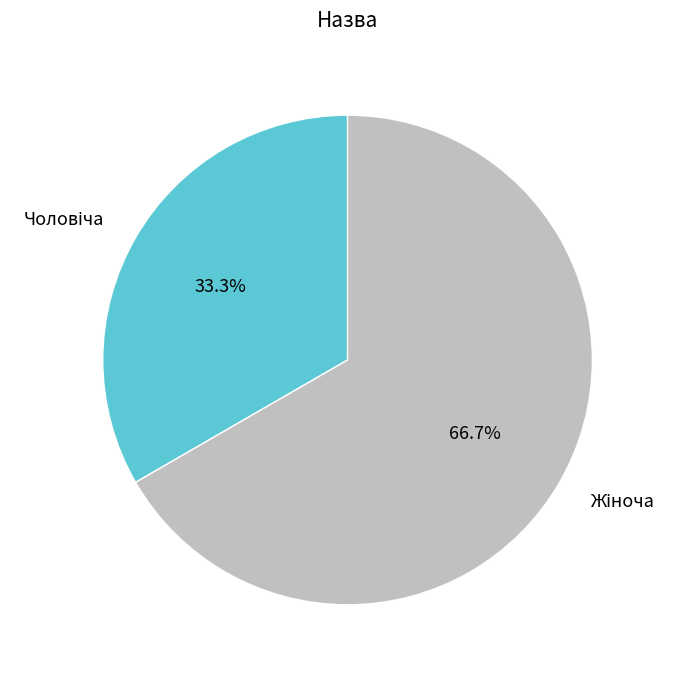

Is there any slice that represents more than half of the pie?

Yes